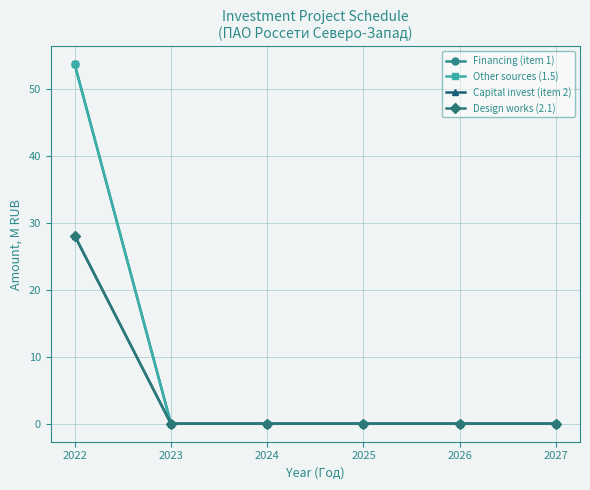

What is the average value of the Other sources (1.5) series?

9.0